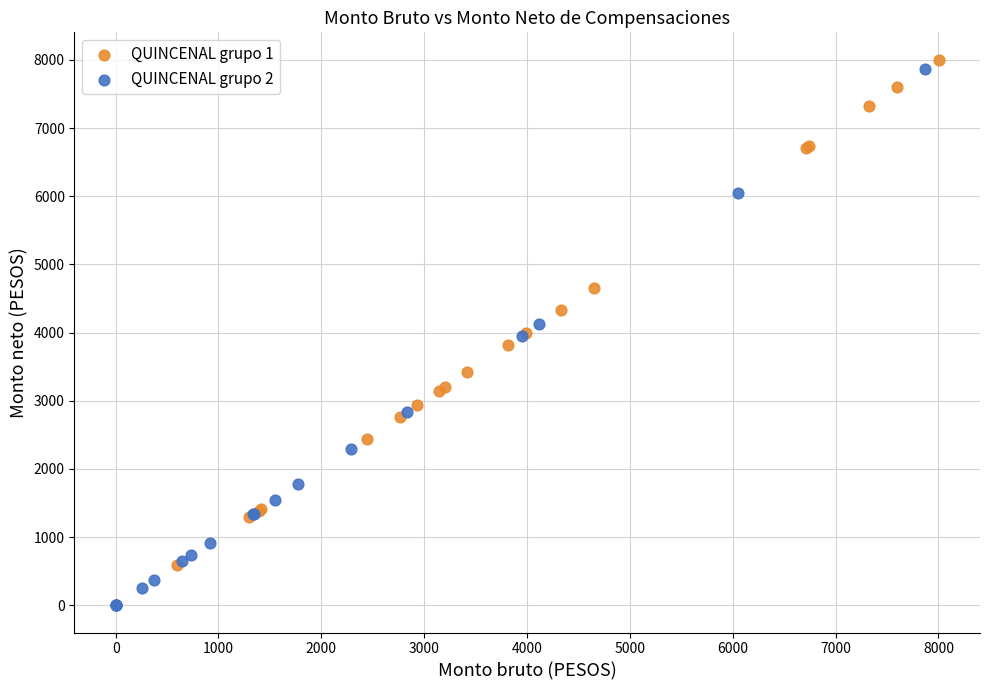

Which series reaches the maximum Y coordinate?

QUINCENAL grupo 1